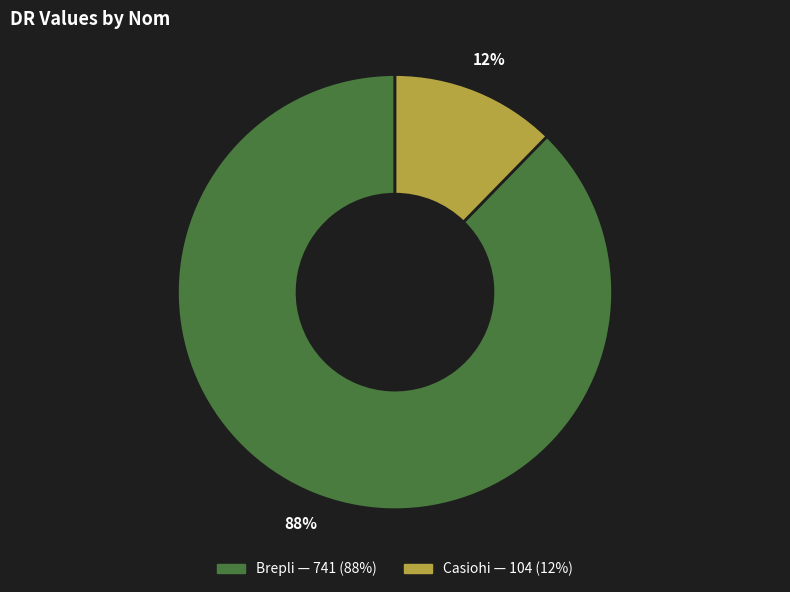

Between Brepli and Casiohi, which is larger?

Brepli